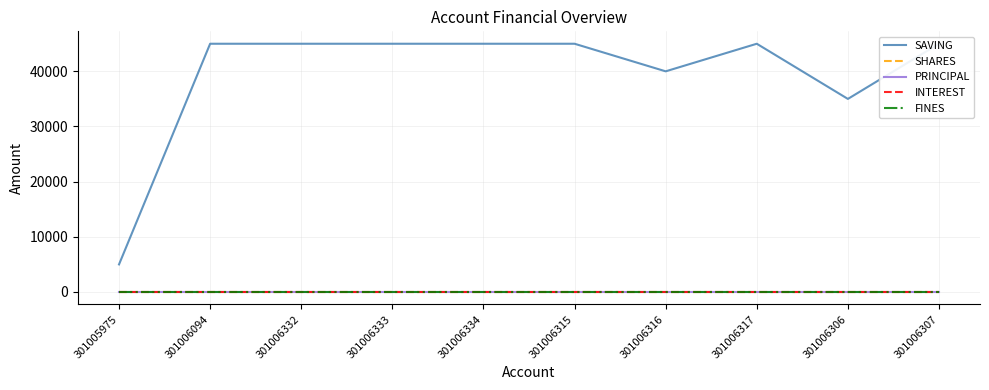

True or false: PRINCIPAL and SHARES cross at least once.

False